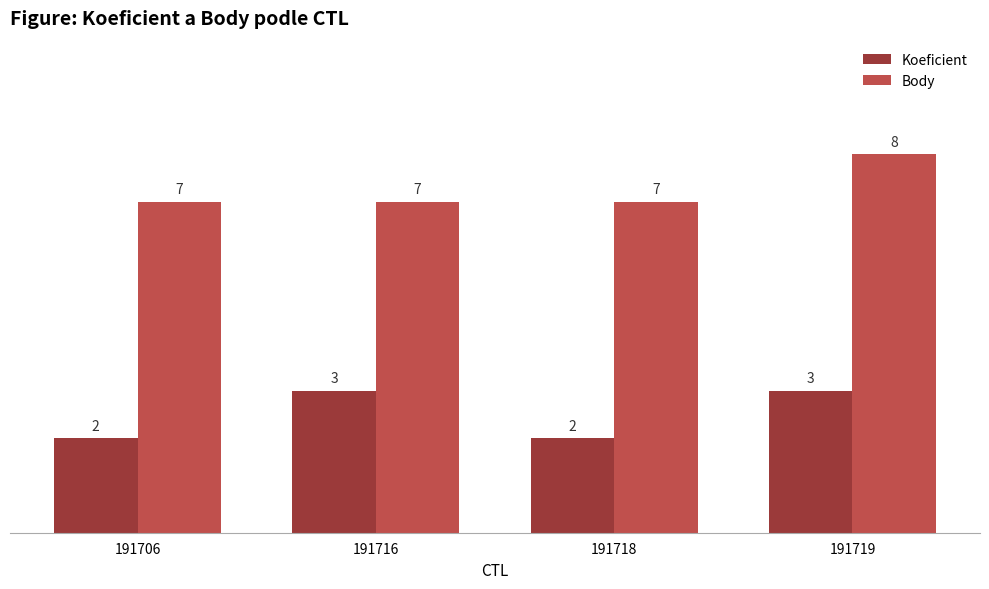

Is it true that Koeficient equals 4 at 191718?

False